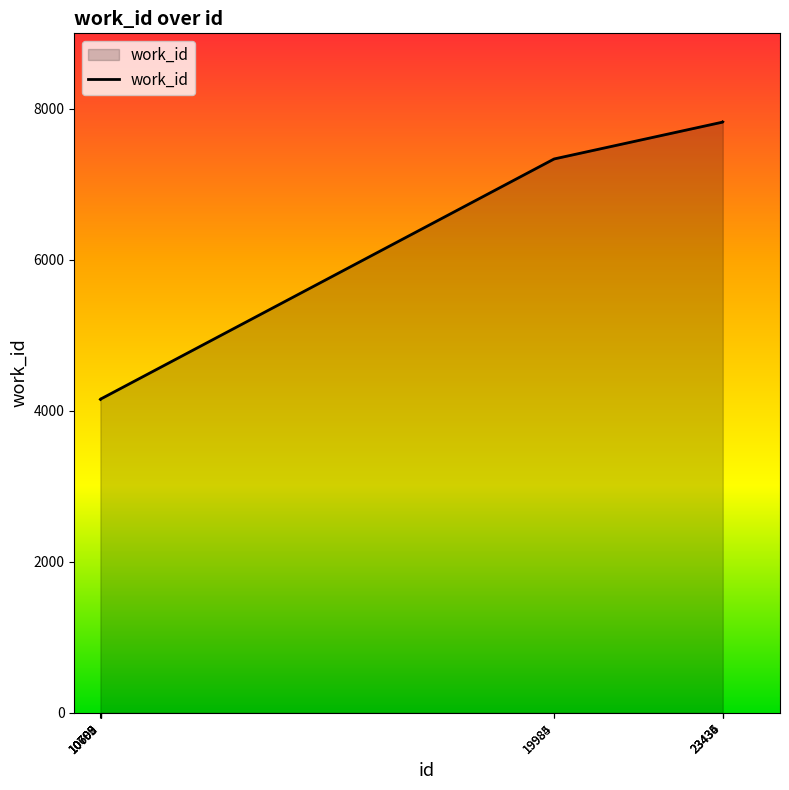

What is the greatest value displayed?

7827